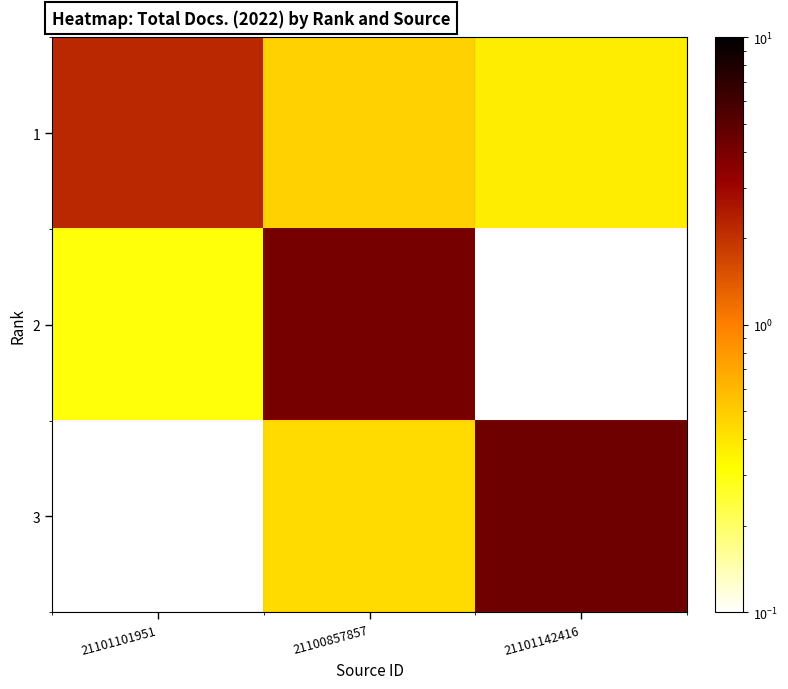

Reading left to right, extract all data points from this chart.

1: 21101101951=2.2	21100857857=0.5	21101142416=0.4
2: 21101101951=0.3	21100857857=4.1	21101142416=0.1
3: 21101101951=0.0	21100857857=0.4	21101142416=4.3